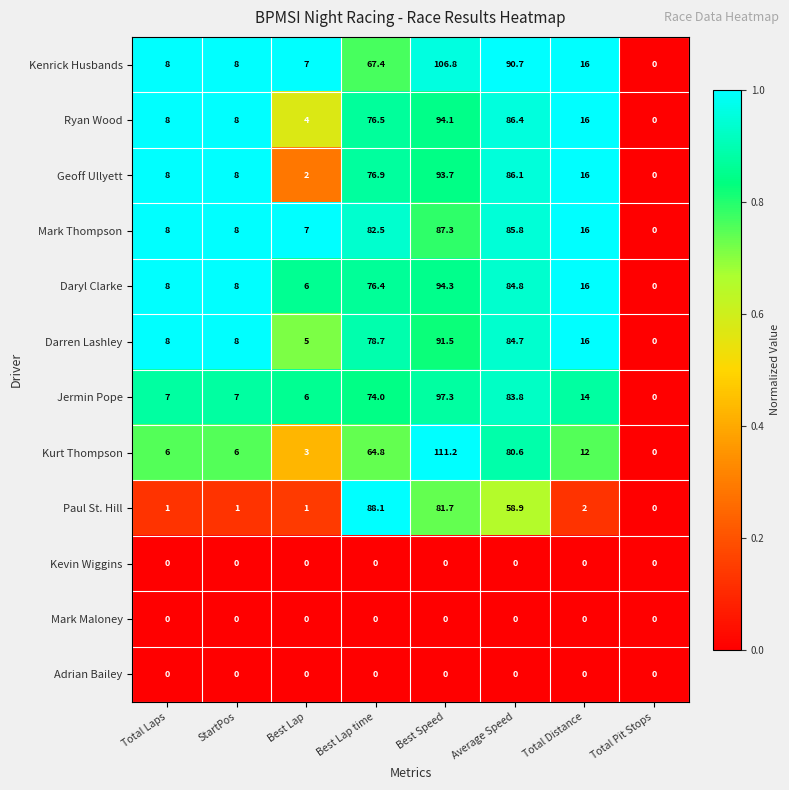

At how many categories does at least one series exceed 74?

3